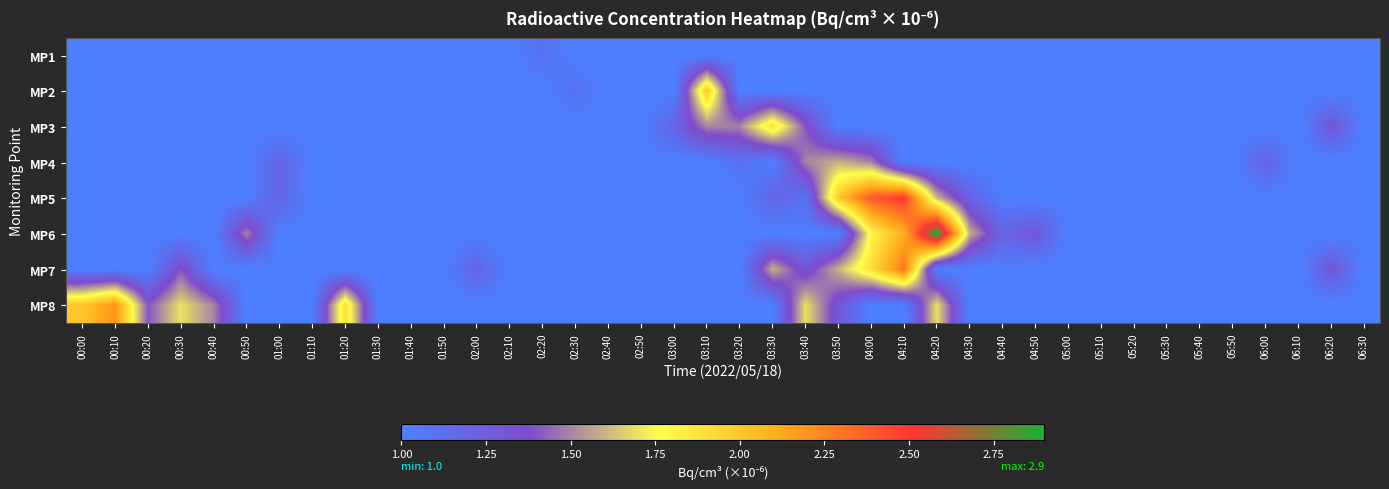

At which category does the chart reach its peak across all series?

04:20